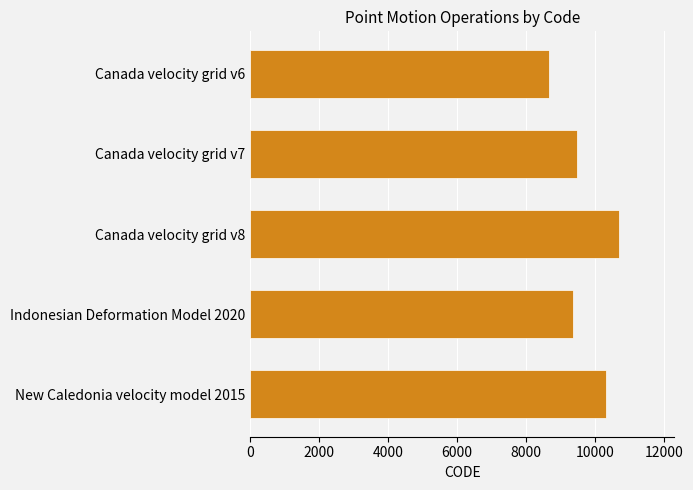

How many distinct data groups are displayed?

1